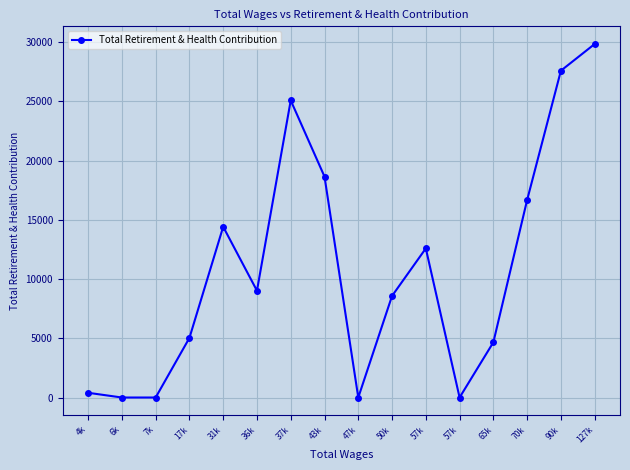

At which category does the chart reach its minimum across all series?

6k